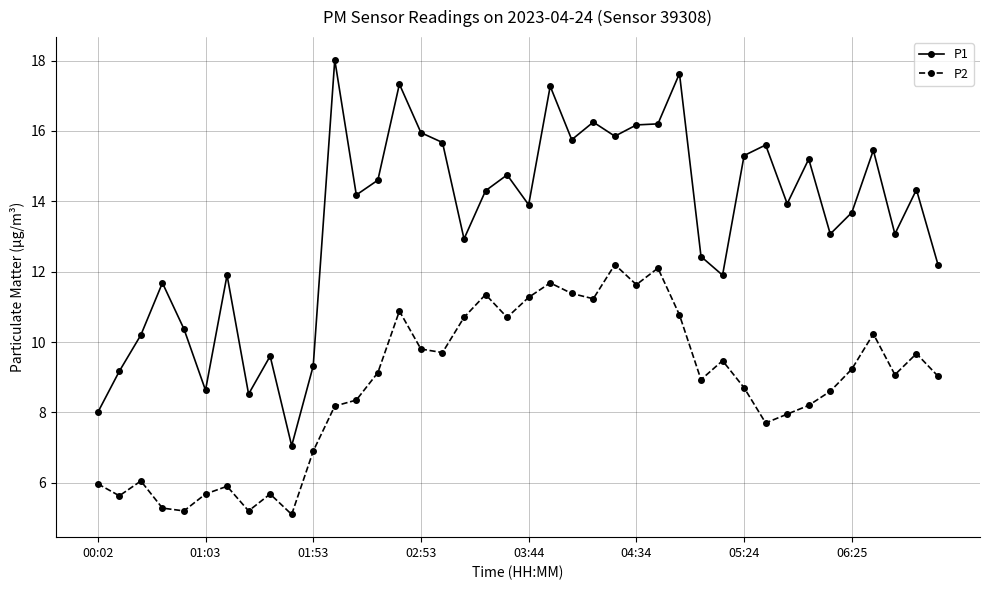

Which series has the widest spread of values?

P1